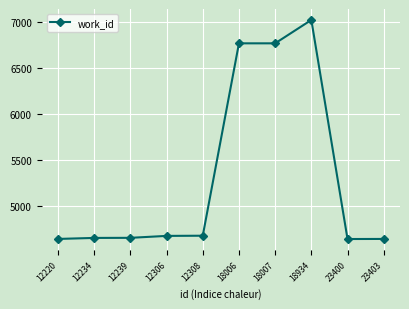

True or false: there are more than 0 points higher than both neighbors.

True